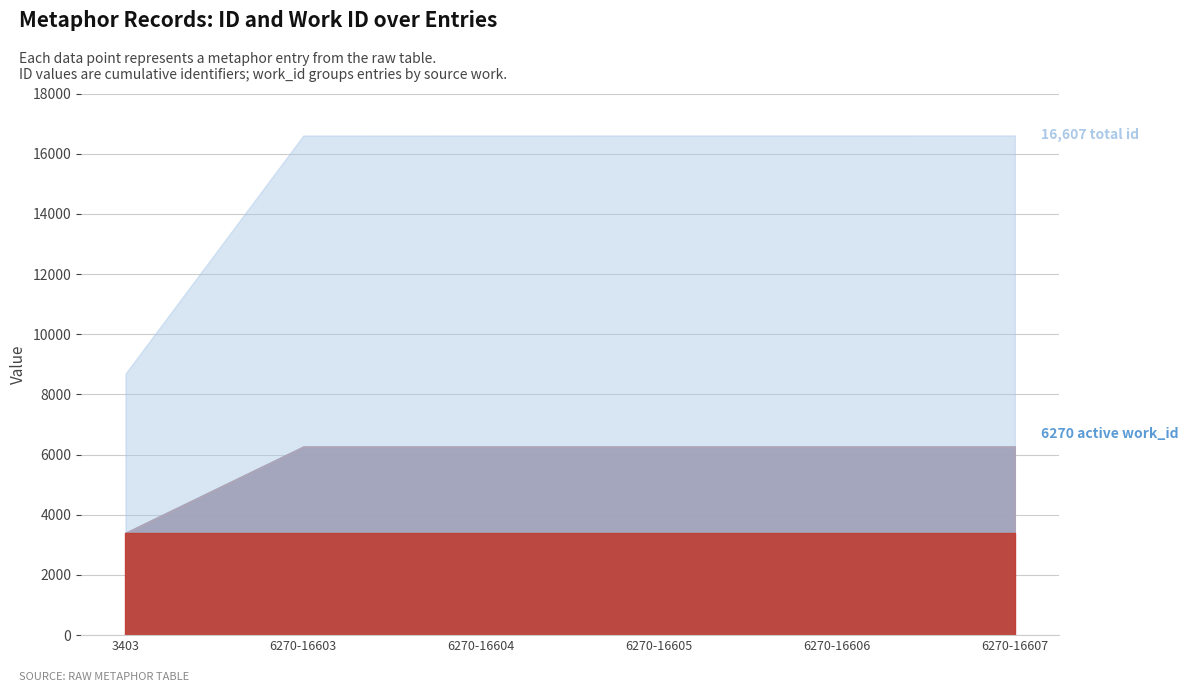

How many categories are shown in the chart?

6